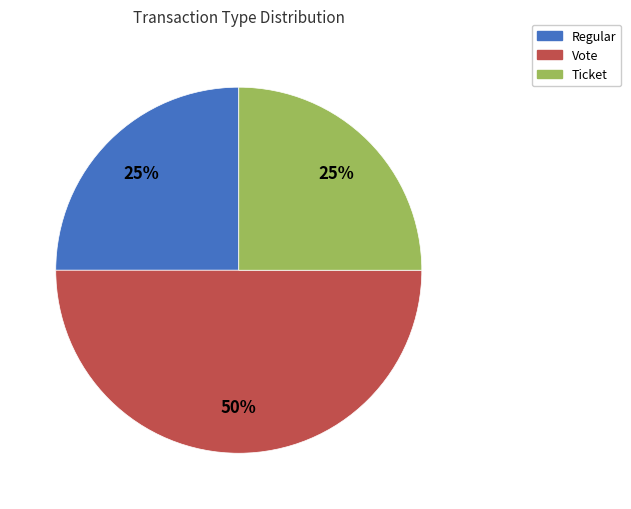

To the nearest percent, what portion does Vote represent?

50%